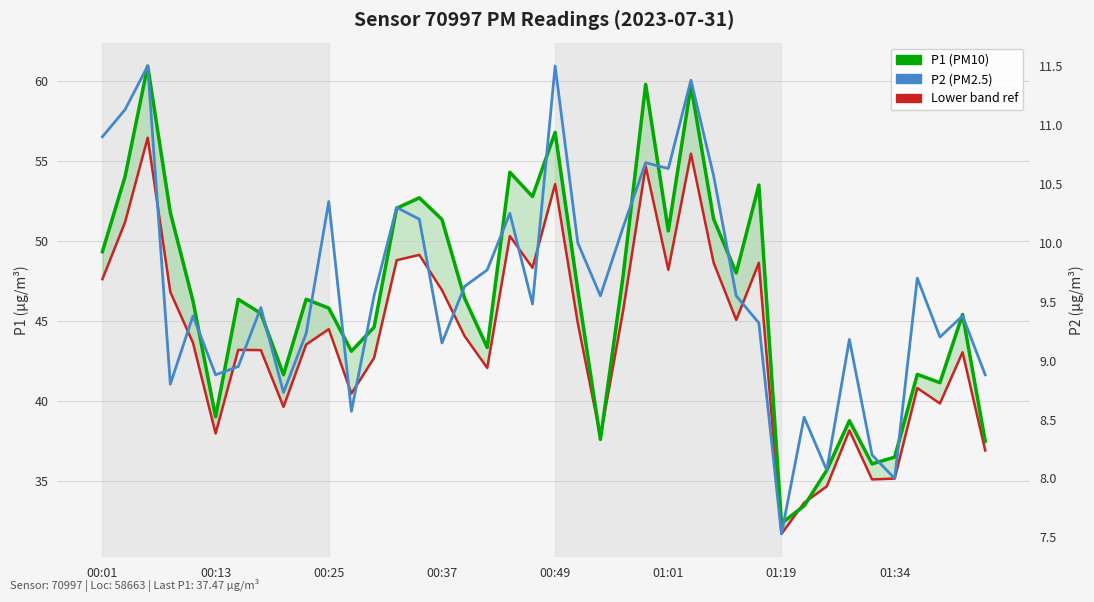

At which label does P2 (PM2.5) first exceed 9?

00:01